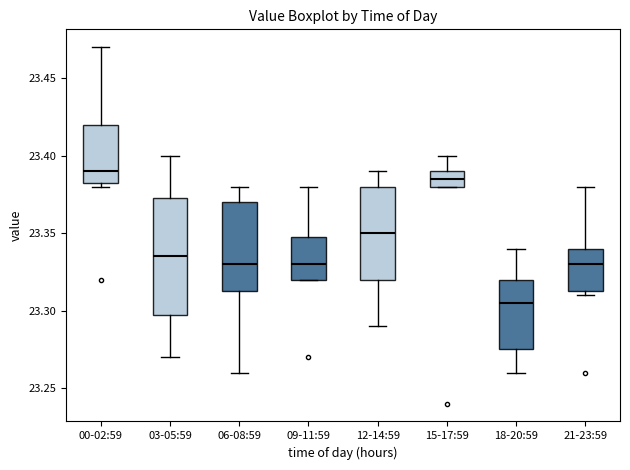

Reading left to right, read every box against the y-axis: the position of its median line, the range the box covers, and the ends of its whiskers. The values are not printed on the chart, so give them approximately, as read against the axis.

00-02:59: median 23.390, box 23.385 to 23.420, whiskers 23.380 to 23.470
03-05:59: median 23.335, box 23.300 to 23.375, whiskers 23.270 to 23.400
06-08:59: median 23.330, box 23.315 to 23.370, whiskers 23.260 to 23.380
09-11:59: median 23.330, box 23.320 to 23.350, whiskers 23.320 to 23.380
12-14:59: median 23.350, box 23.320 to 23.380, whiskers 23.290 to 23.390
15-17:59: median 23.385, box 23.380 to 23.390, whiskers 23.380 to 23.400
18-20:59: median 23.305, box 23.275 to 23.320, whiskers 23.260 to 23.340
21-23:59: median 23.330, box 23.315 to 23.340, whiskers 23.310 to 23.380